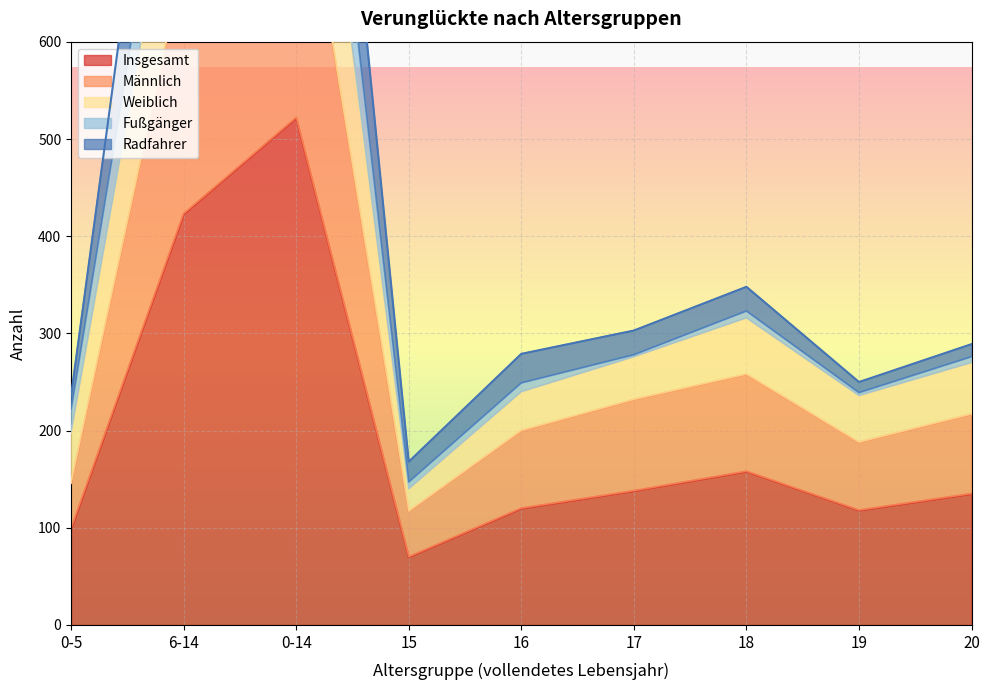

What is the average value of the Insgesamt series?

198